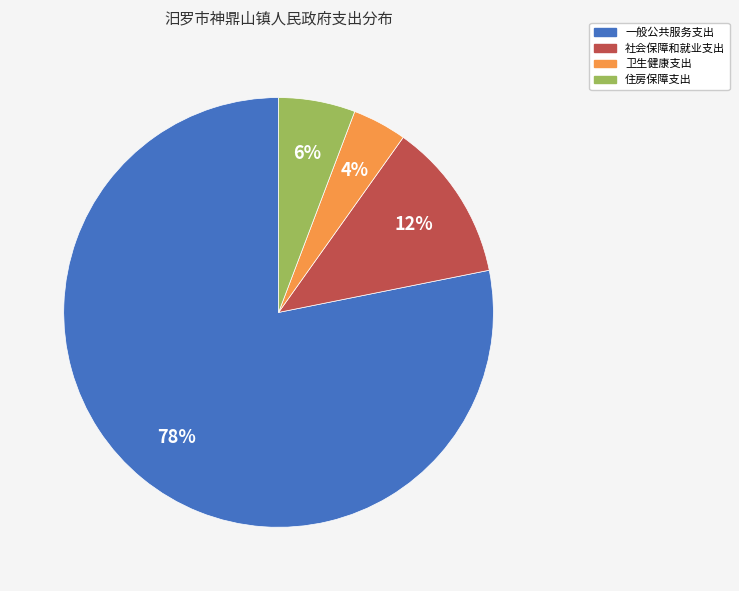

Is 住房保障支出 the majority of the pie?

No